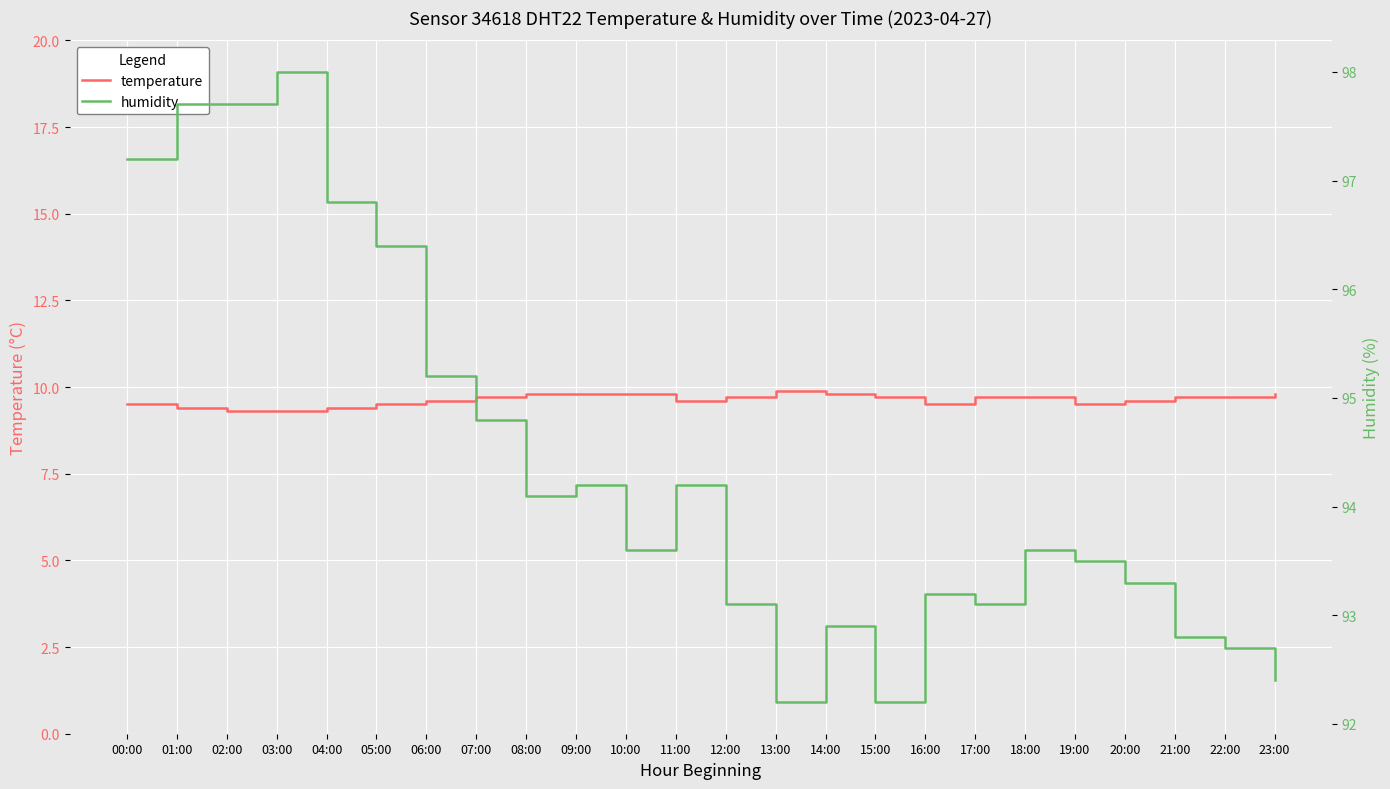

Count the number of categories in the chart.

24